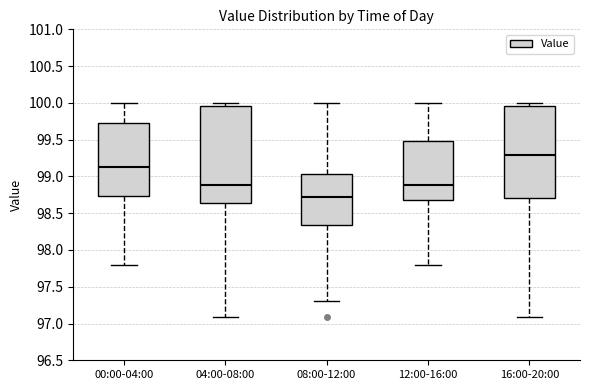

Reading left to right, transcribe this box plot: for each box, give where its median line is, the range the box spans, and where its two whiskers end, as read against the y-axis. The values are not printed on the chart, so give them approximately, as read against the axis.

00:00-04:00: median 99.15, box 98.75 to 99.70, whiskers 97.80 to 100.00
04:00-08:00: median 98.90, box 98.65 to 99.95, whiskers 97.10 to 100.00
08:00-12:00: median 98.70, box 98.35 to 99.05, whiskers 97.30 to 100.00
12:00-16:00: median 98.90, box 98.70 to 99.50, whiskers 97.80 to 100.00
16:00-20:00: median 99.30, box 98.70 to 99.95, whiskers 97.10 to 100.00